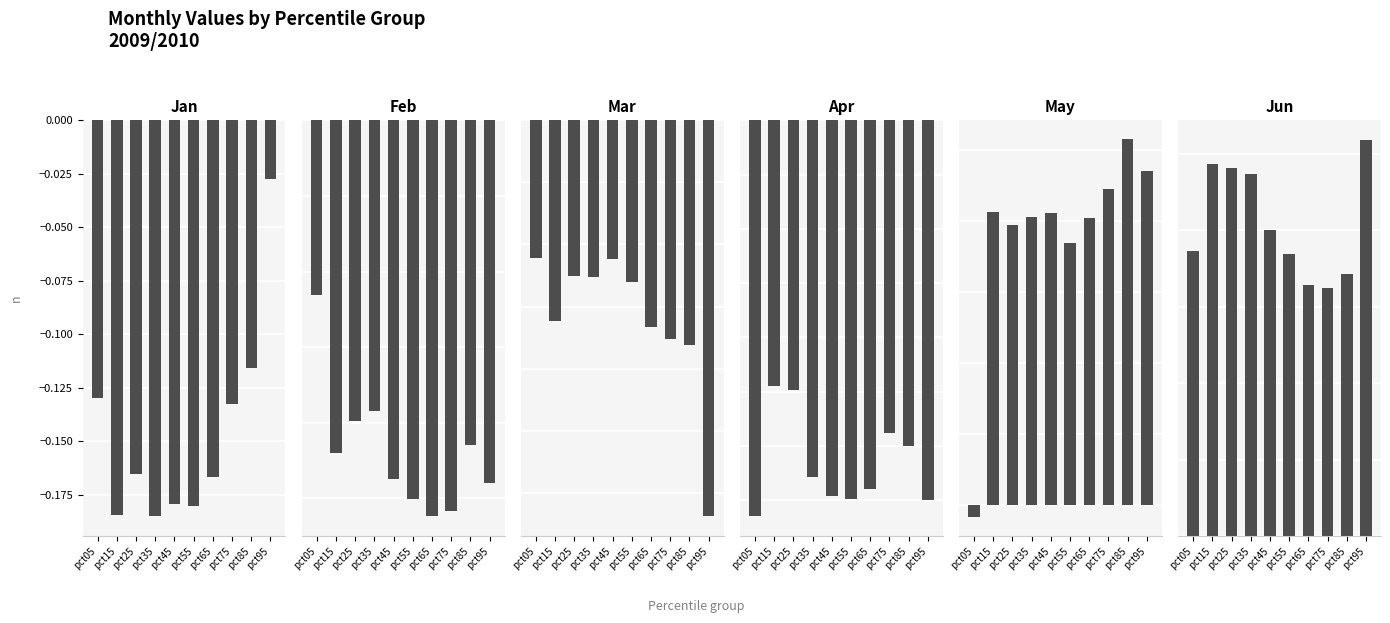

The value of Jan at pct85 is -0.1. True or false?

True